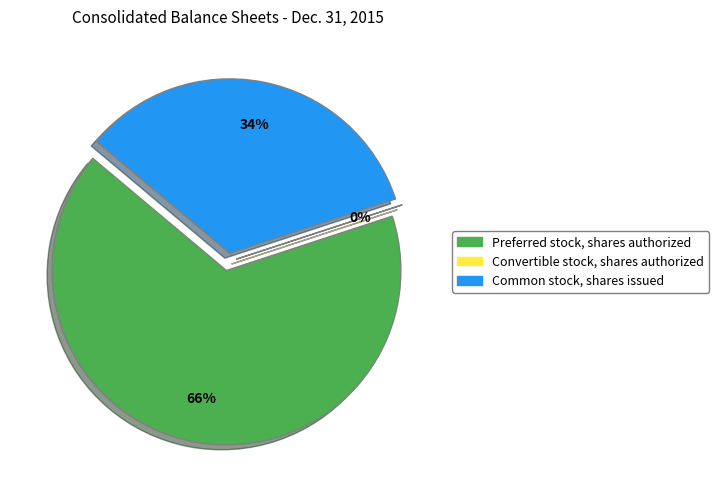

How many slices are in this pie chart?

3